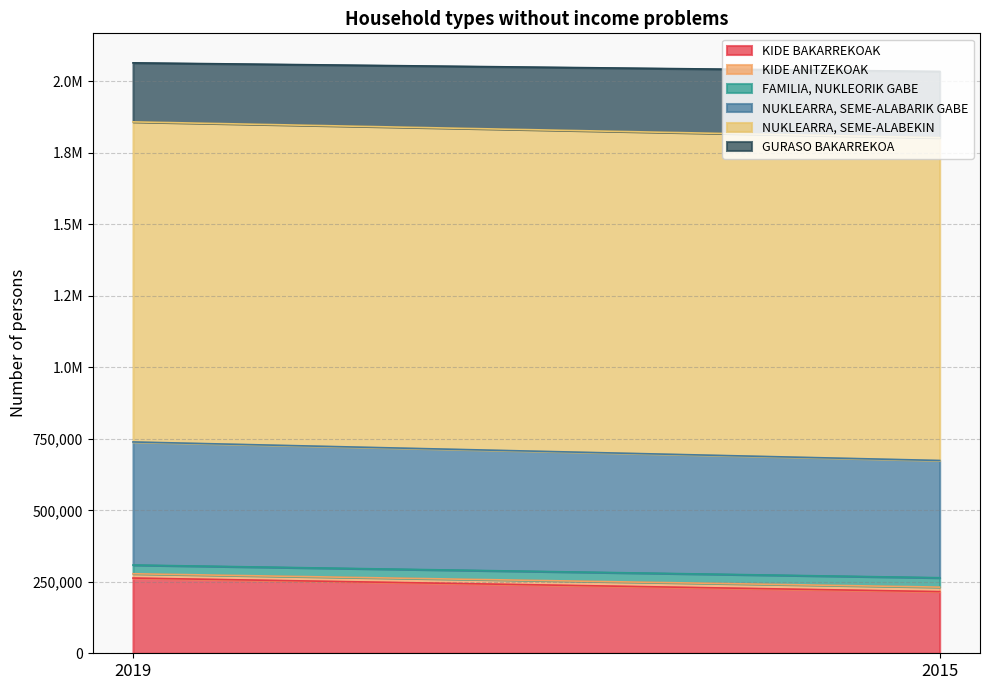

What is the difference between the maximum and minimum values in the KIDE BAKARREKOAK series?

47436.6